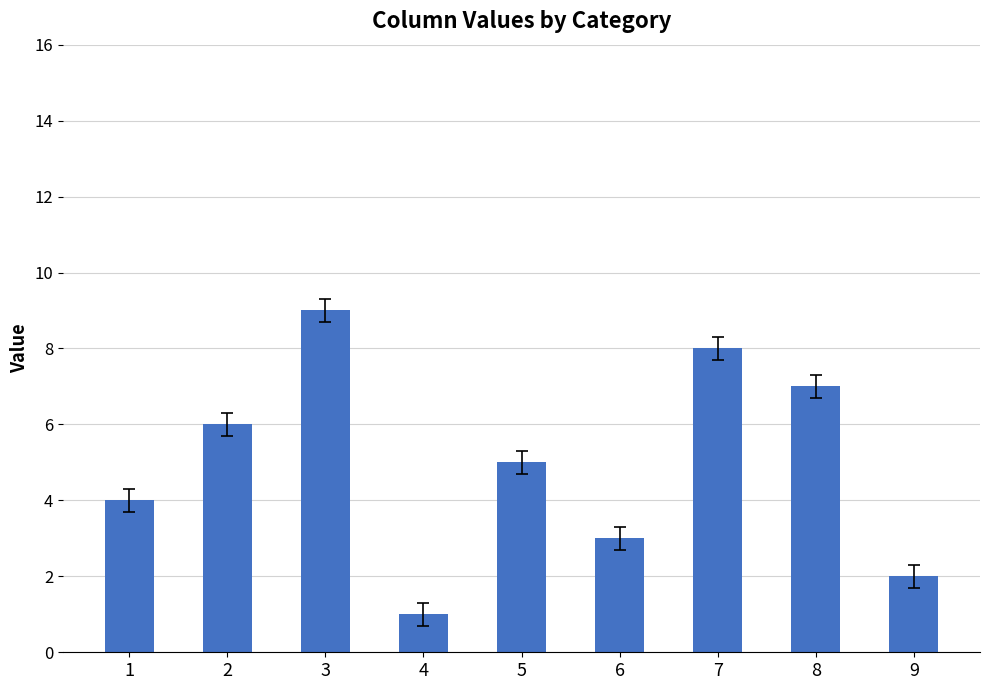

Which category has the highest value across all series?

3